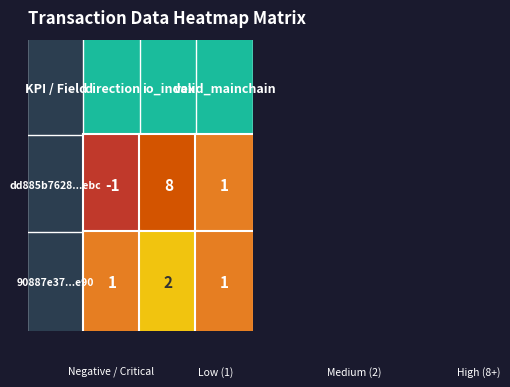

List the series in order of their overall mean, lowest first.

90887e37a548b81951f797a29c17b35b5abae90, dd885b7628a1017439d2a6dc22323b78e540ebc